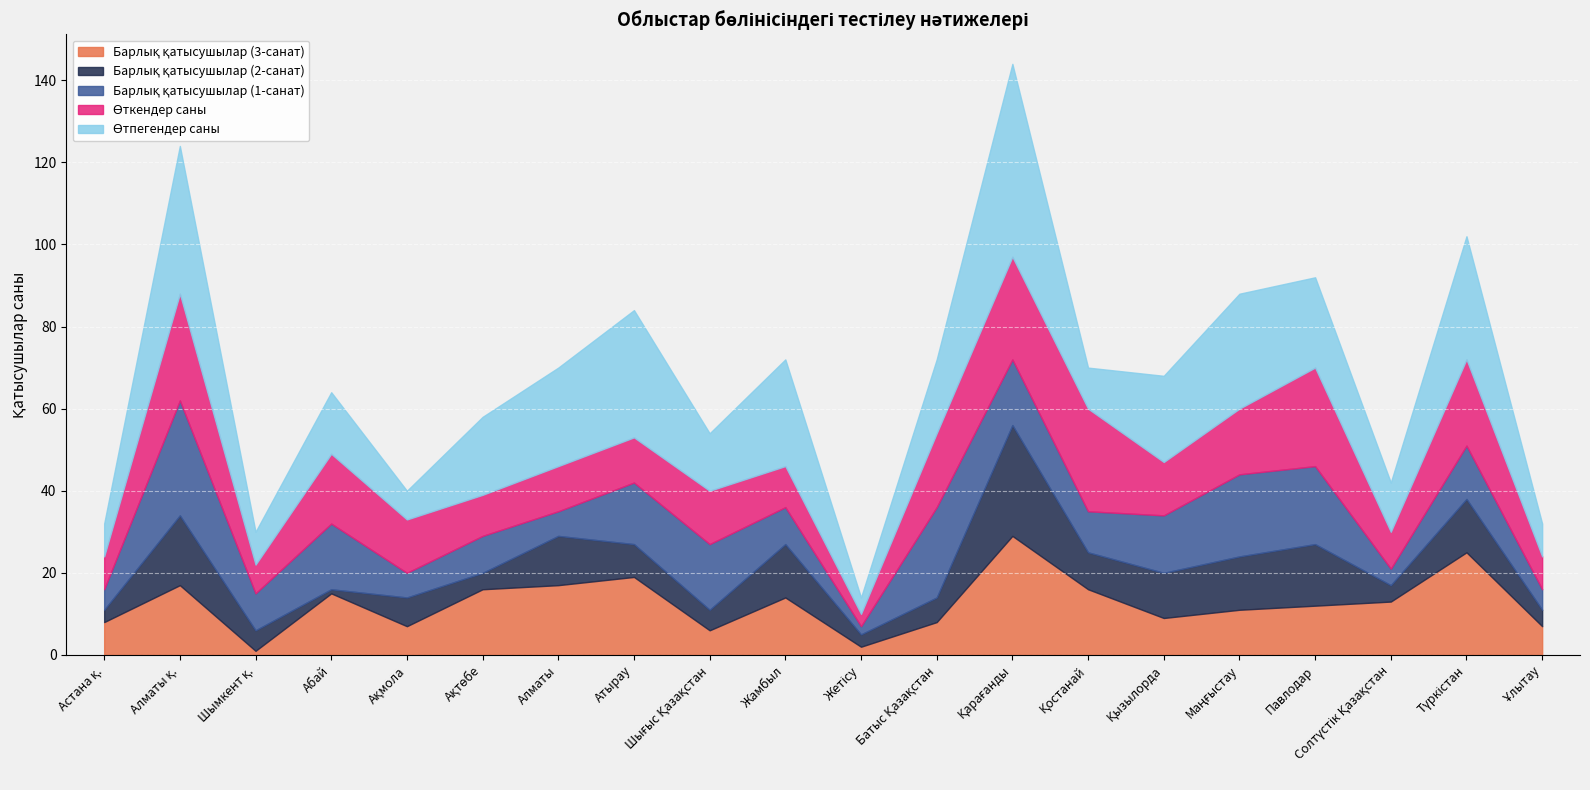

Reading left to right, list all the values displayed in this chart.

Барлық қатысушылар (3-санат): Астана қ.=8	Алматы қ.=17	Шымкент қ.=1	Абай=15	Ақмола=7	Ақтөбе=16	Алматы=17	Атырау=19	Шығыс Қазақстан=6	Жамбыл=14	Жетісу=2	Батыс Қазақстан=8	Қарағанды=29	Қостанай=16	Қызылорда=9	Маңғыстау=11	Павлодар=12	Солтүстік Қазақстан=13	Түркістан=25	Ұлытау=7
Барлық қатысушылар (2-санат): Астана қ.=3	Алматы қ.=17	Шымкент қ.=5	Абай=1	Ақмола=7	Ақтөбе=4	Алматы=12	Атырау=8	Шығыс Қазақстан=5	Жамбыл=13	Жетісу=3	Батыс Қазақстан=6	Қарағанды=27	Қостанай=9	Қызылорда=11	Маңғыстау=13	Павлодар=15	Солтүстік Қазақстан=4	Түркістан=13	Ұлытау=4
Барлық қатысушылар (1-санат): Астана қ.=5	Алматы қ.=28	Шымкент қ.=9	Абай=16	Ақмола=6	Ақтөбе=9	Алматы=6	Атырау=15	Шығыс Қазақстан=16	Жамбыл=9	Жетісу=2	Батыс Қазақстан=22	Қарағанды=16	Қостанай=10	Қызылорда=14	Маңғыстау=20	Павлодар=19	Солтүстік Қазақстан=4	Түркістан=13	Ұлытау=5
Өткендер саны: Астана қ.=8	Алматы қ.=26	Шымкент қ.=7	Абай=17	Ақмола=13	Ақтөбе=10	Алматы=11	Атырау=11	Шығыс Қазақстан=13	Жамбыл=10	Жетісу=3	Батыс Қазақстан=18	Қарағанды=25	Қостанай=25	Қызылорда=13	Маңғыстау=16	Павлодар=24	Солтүстік Қазақстан=9	Түркістан=21	Ұлытау=8
Өтпегендер саны: Астана қ.=8	Алматы қ.=36	Шымкент қ.=8	Абай=15	Ақмола=7	Ақтөбе=19	Алматы=24	Атырау=31	Шығыс Қазақстан=14	Жамбыл=26	Жетісу=4	Батыс Қазақстан=18	Қарағанды=47	Қостанай=10	Қызылорда=21	Маңғыстау=28	Павлодар=22	Солтүстік Қазақстан=12	Түркістан=30	Ұлытау=8